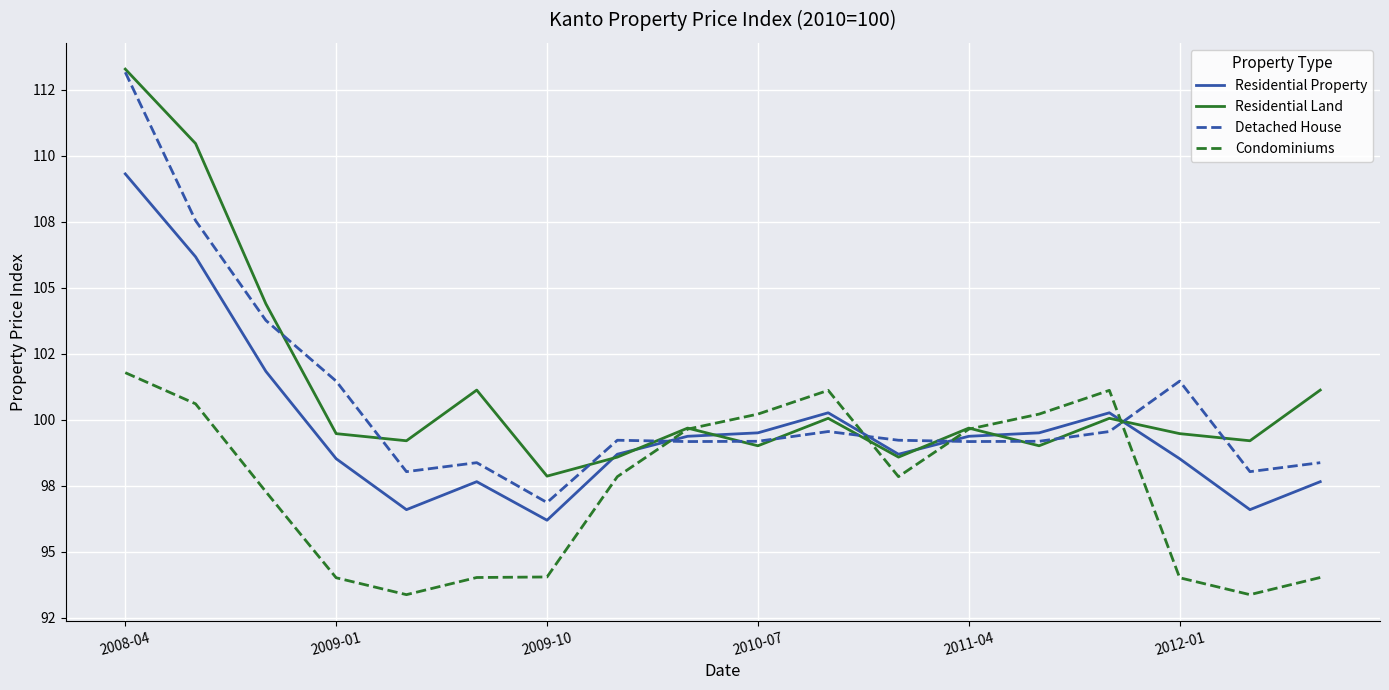

In Detached House, how many points are lower than both neighbors (excluding endpoints)?

5